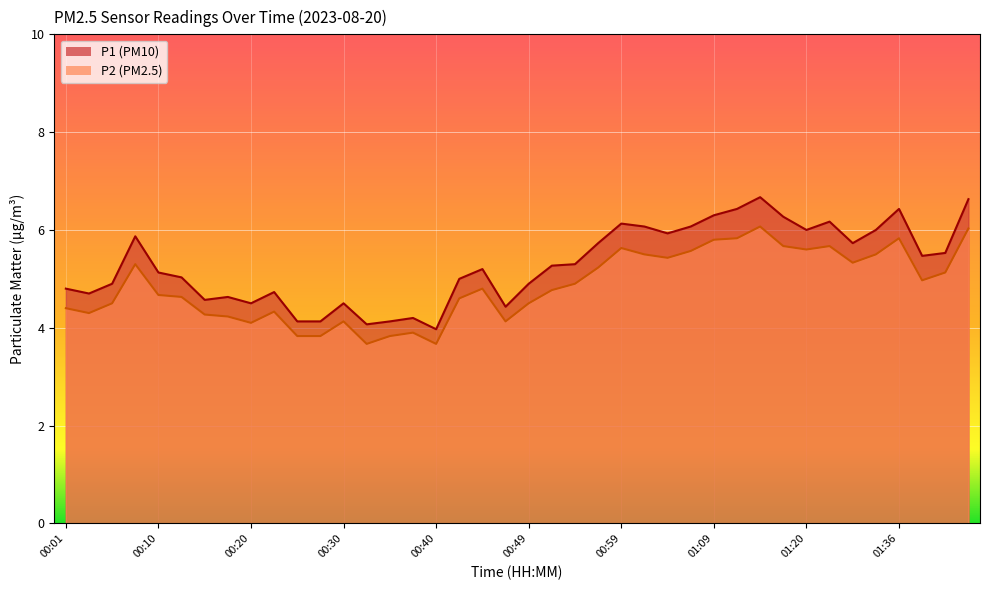

True or false: P2 has more than 2 interior local peaks.

True